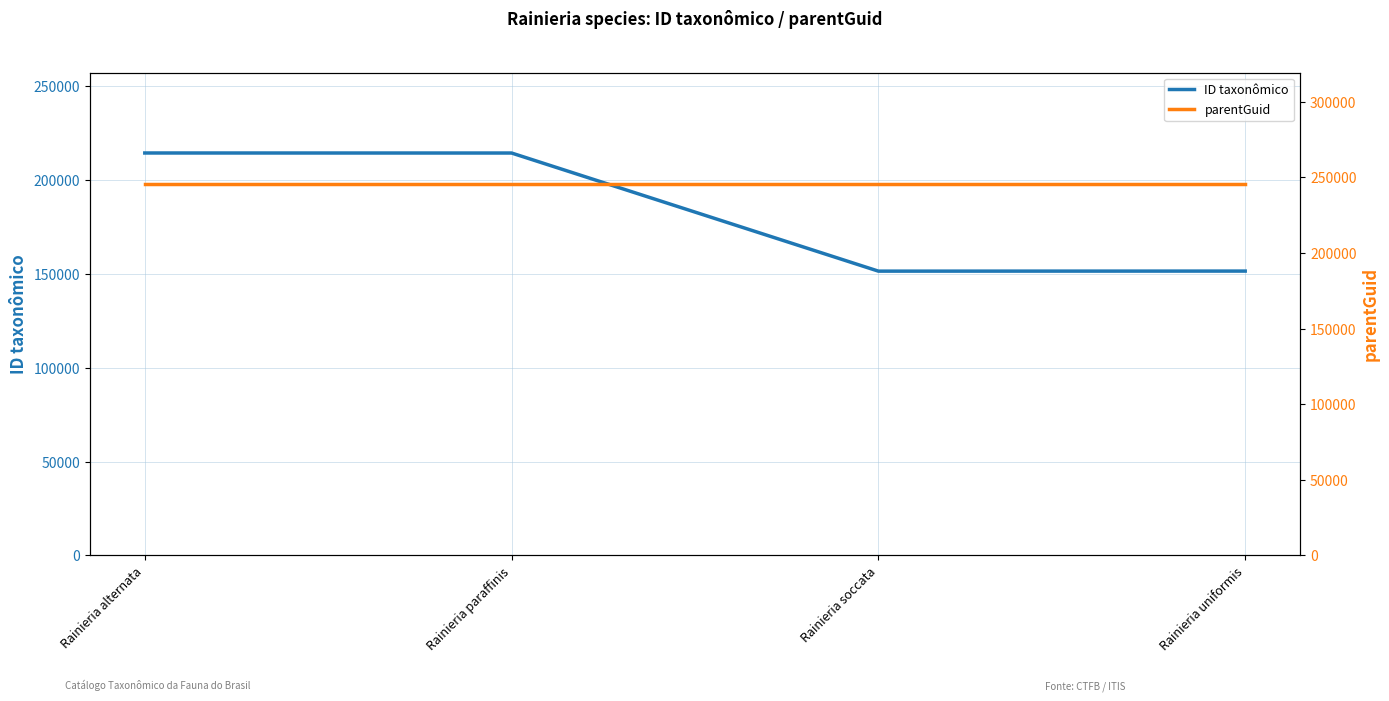

The ID taxonômico series shows 151402 at Rainieria uniformis. True or false?

True